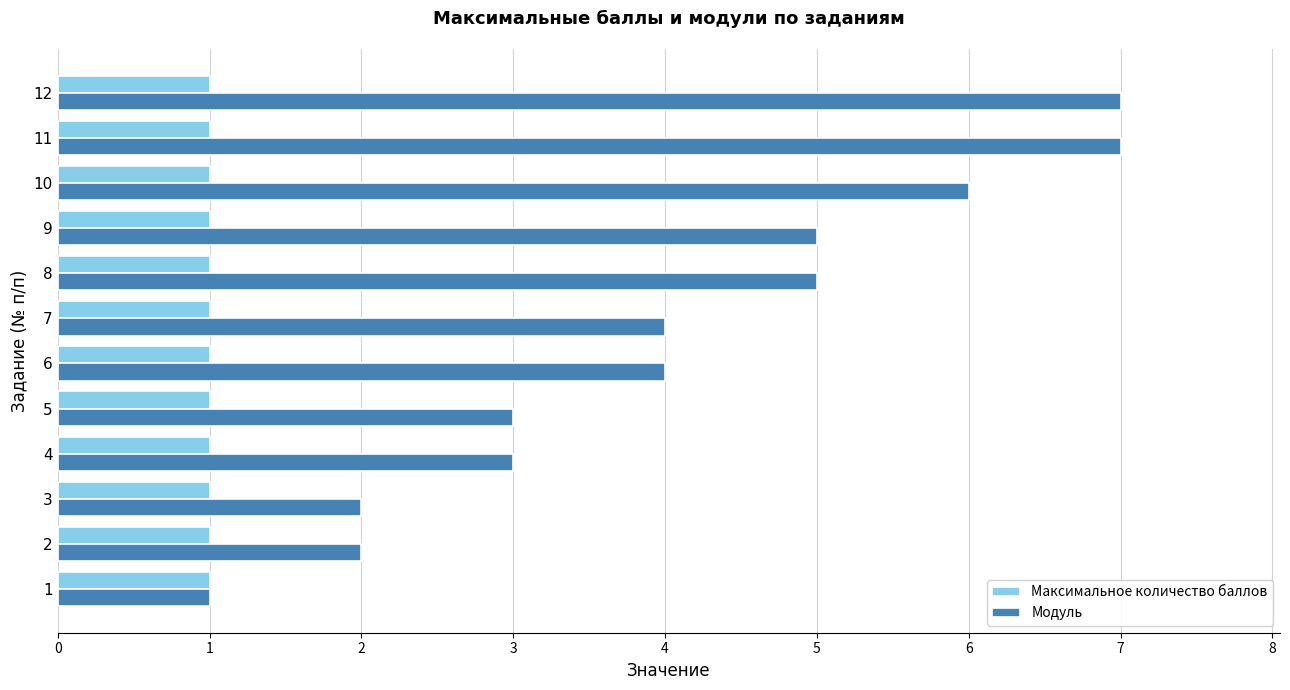

What is the highest value of the Модуль series?

7